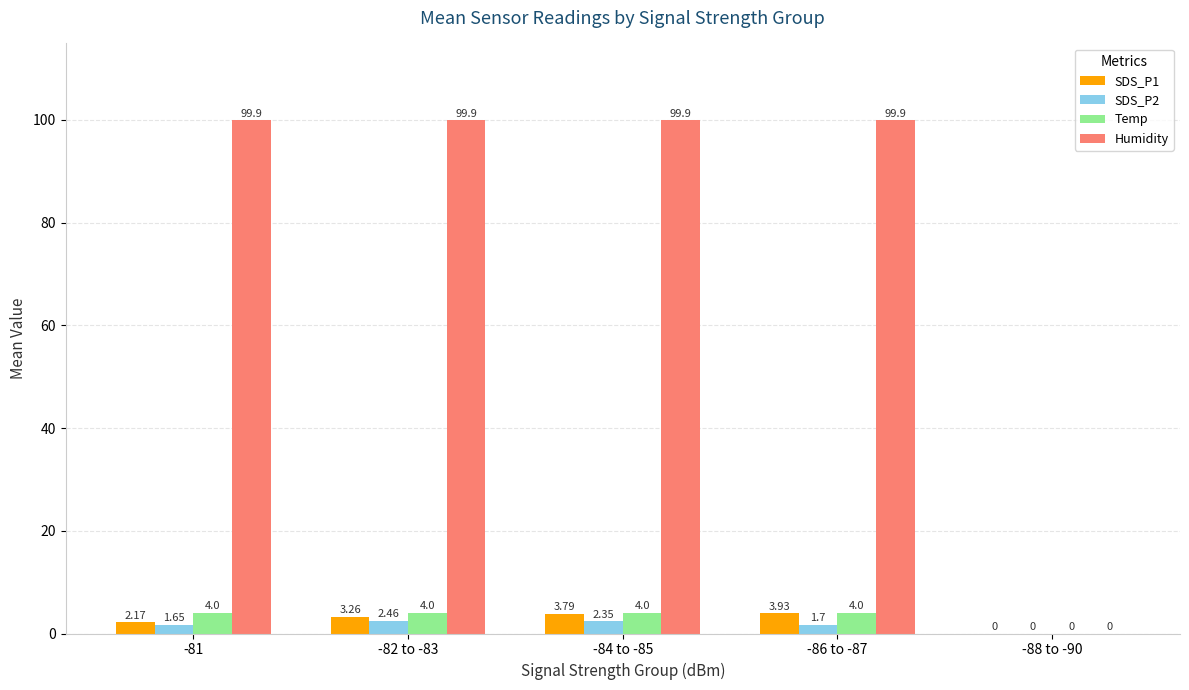

Between -86 to -87 and -88 to -90, which series saw the biggest shift?

Humidity